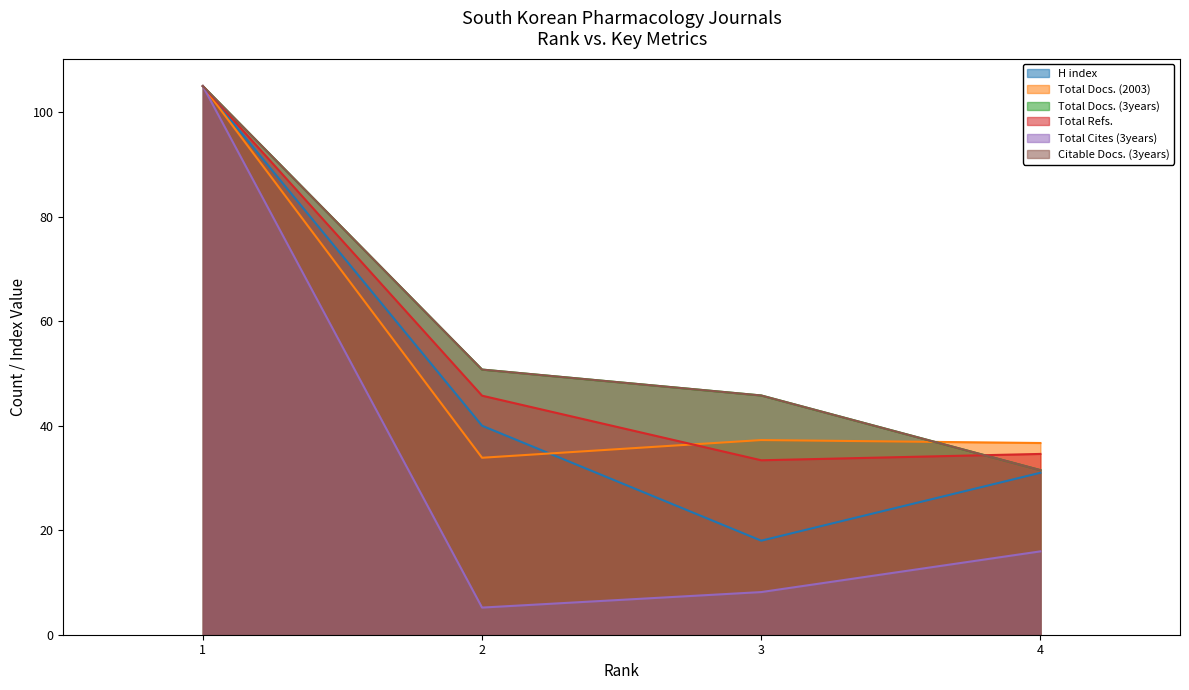

What is the maximum value shown in the chart?

105.0